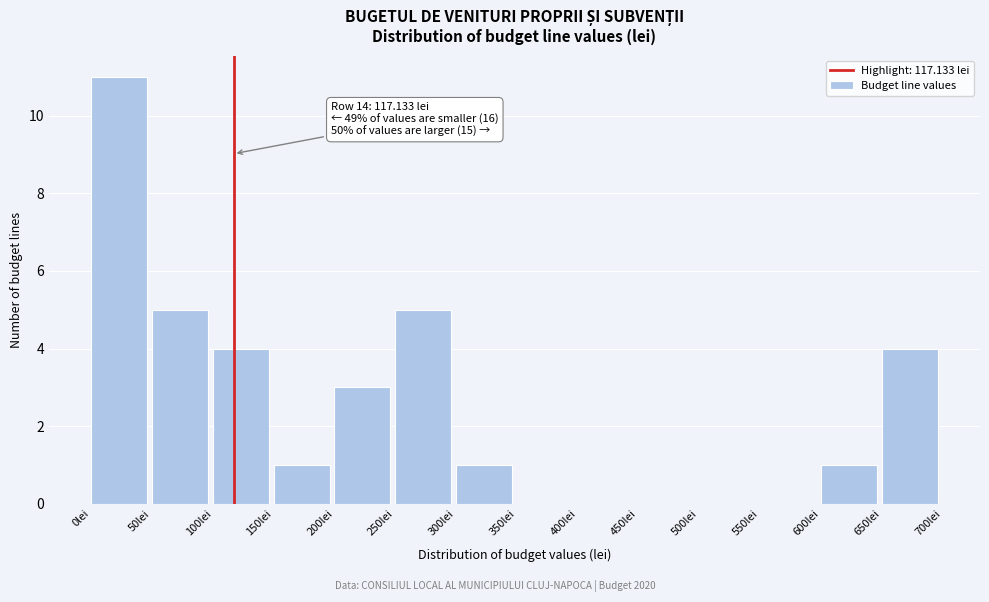

Which range on the x-axis has the tallest bar?

0 to 50